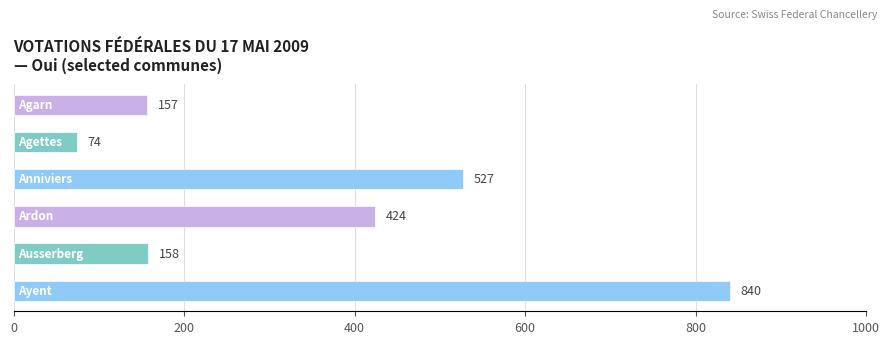

What is the average value?

363